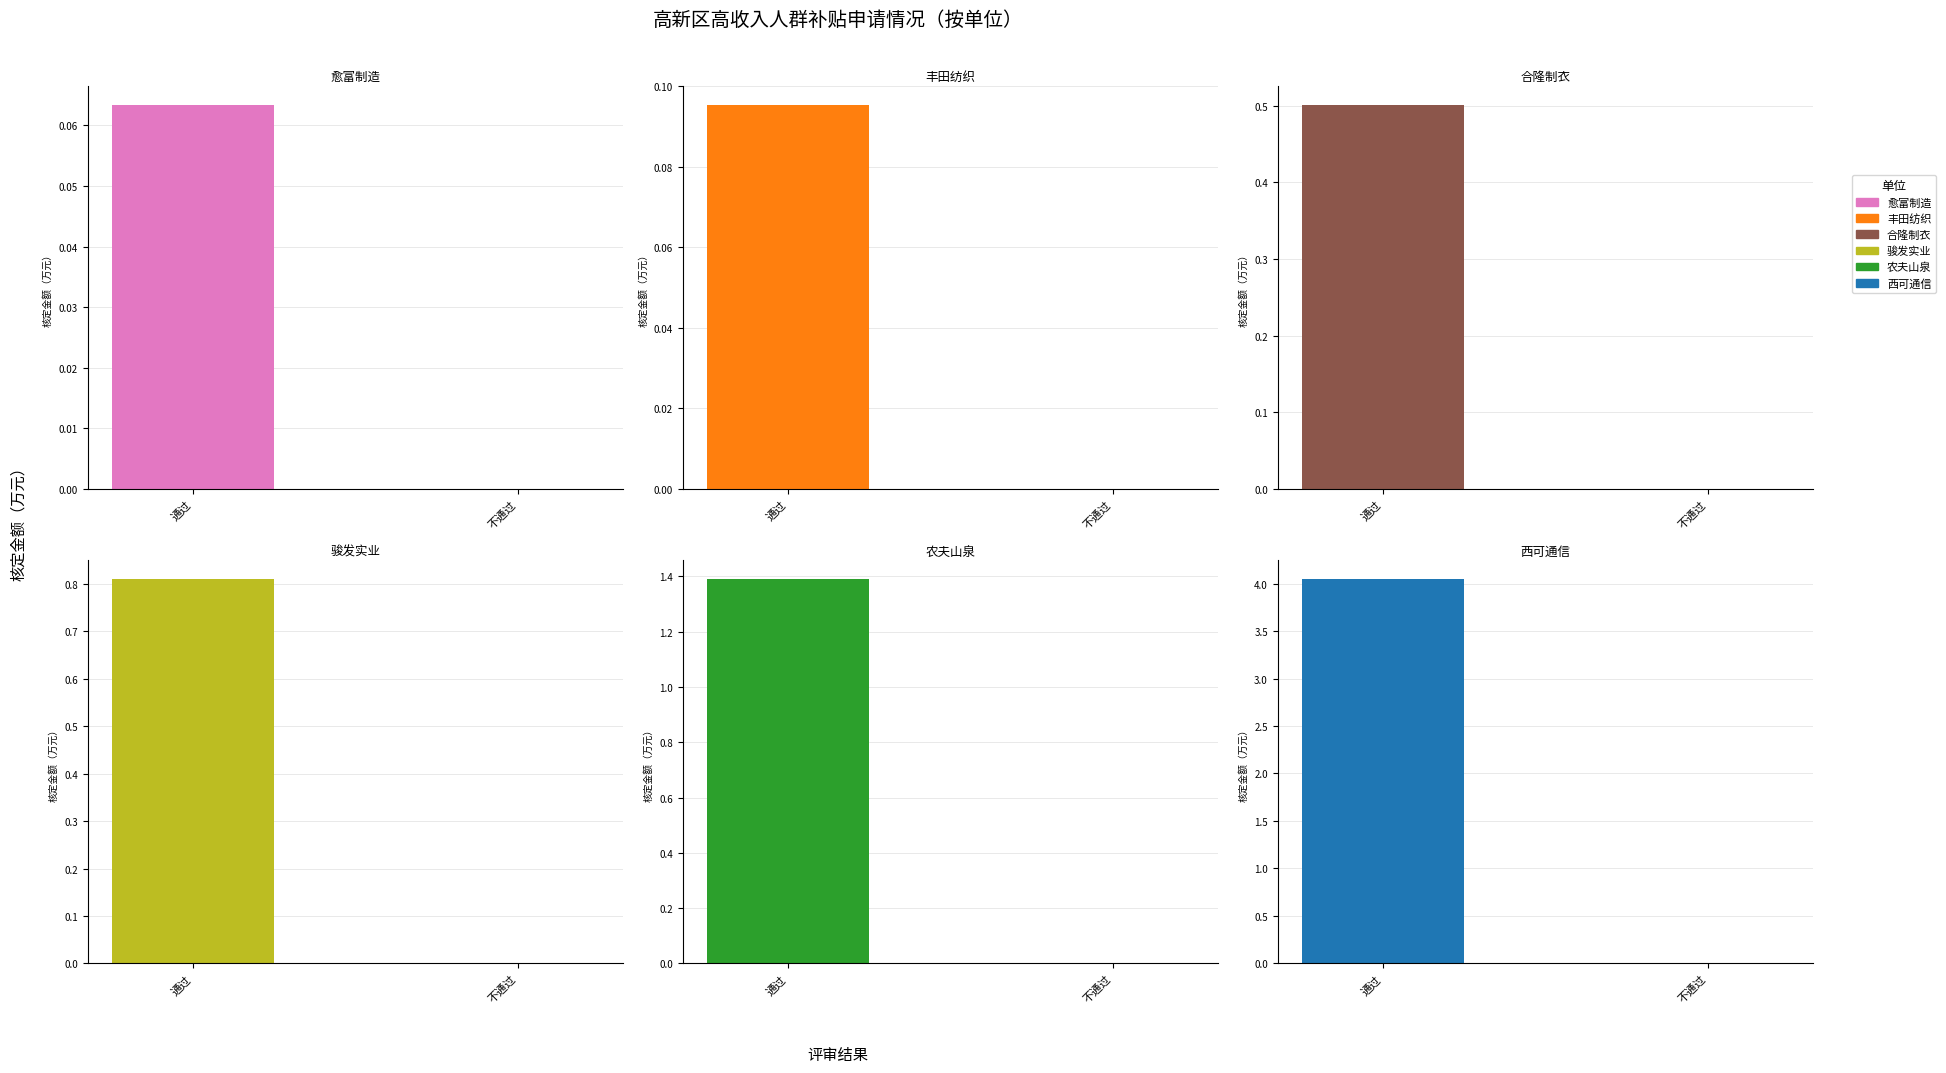

What is the sum of the 骏发实业（河源）有限公司 values at 通过 and 不通过?

0.8